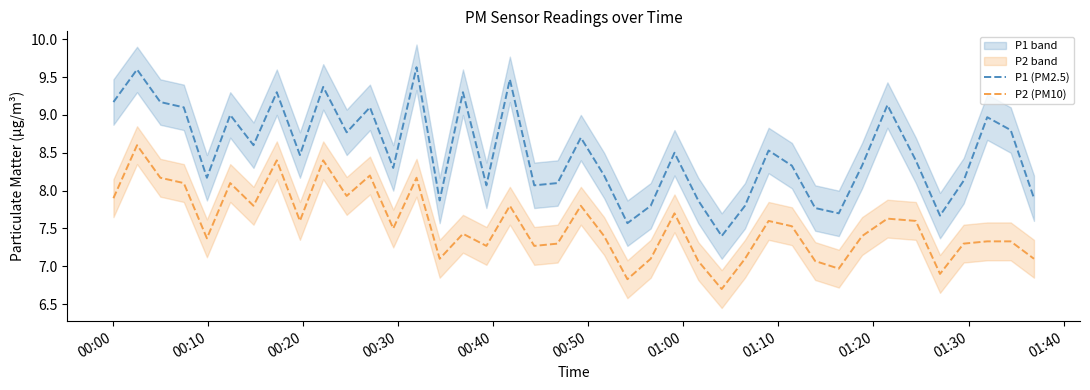

What is the smallest value displayed?

6.7